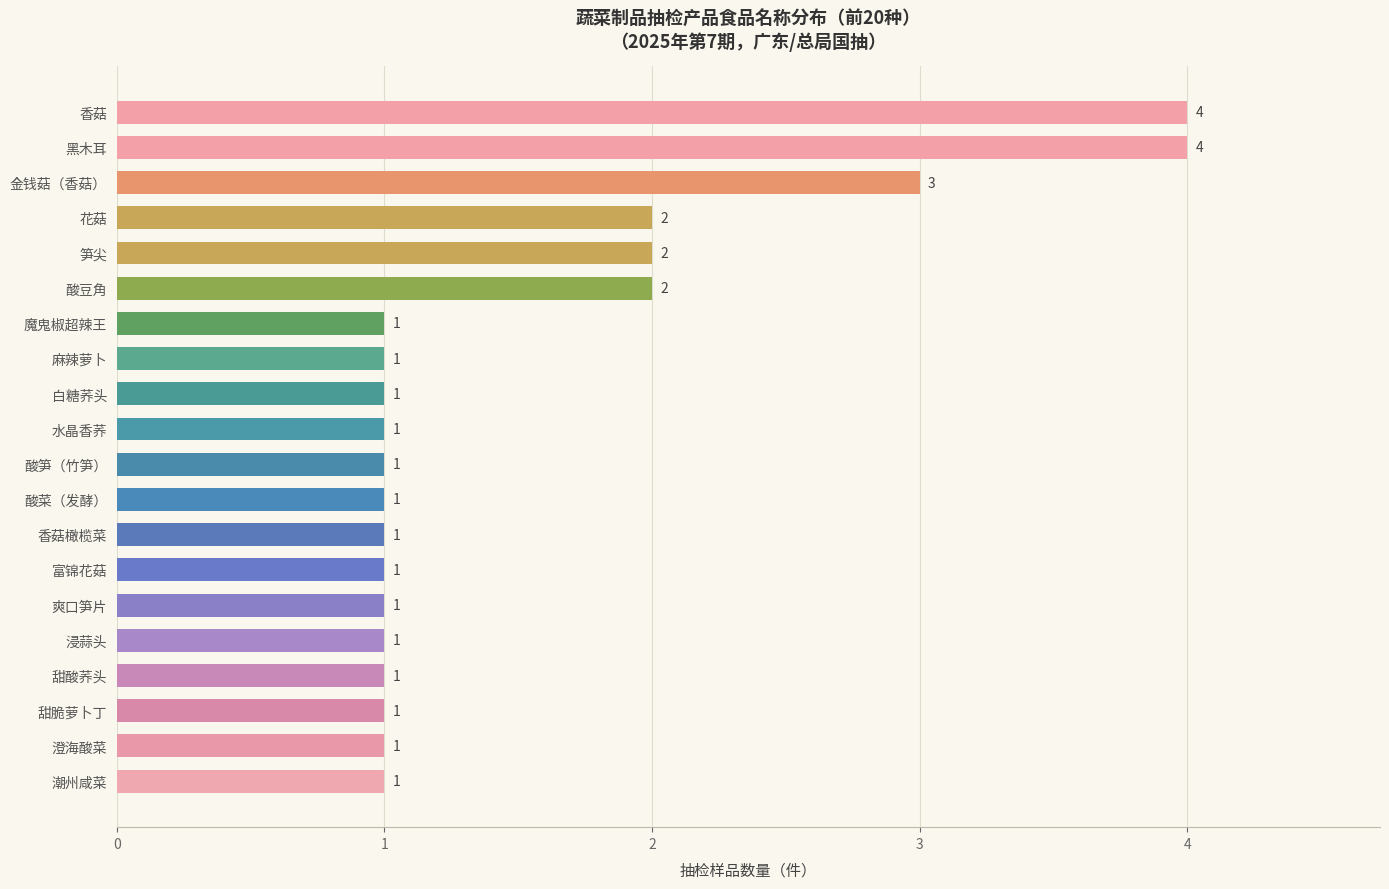

The chart shows a value of 4 at 黑木耳. True or false?

True